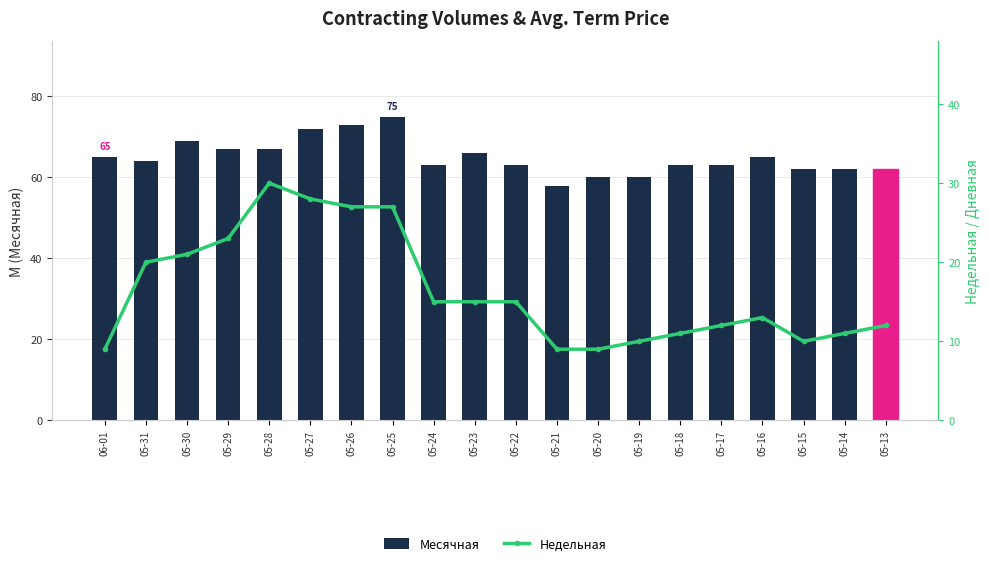

What is the lowest value of the Недельная series?

9